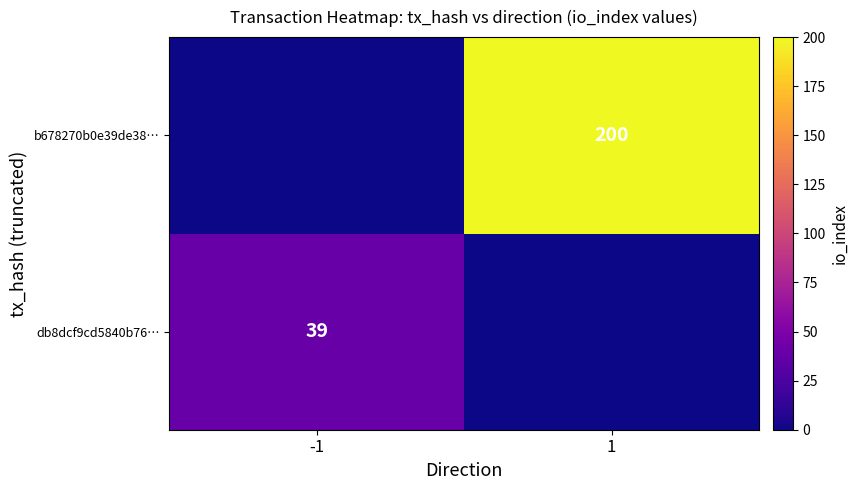

What is the difference between the highest and lowest values at 1?

200